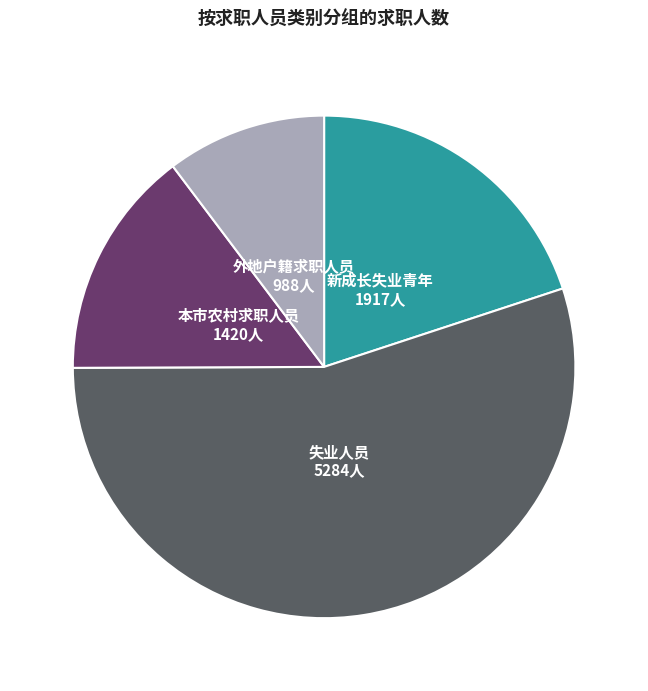

Between 外地户籍求职人员 and 新成长失业青年, which is larger?

新成长失业青年